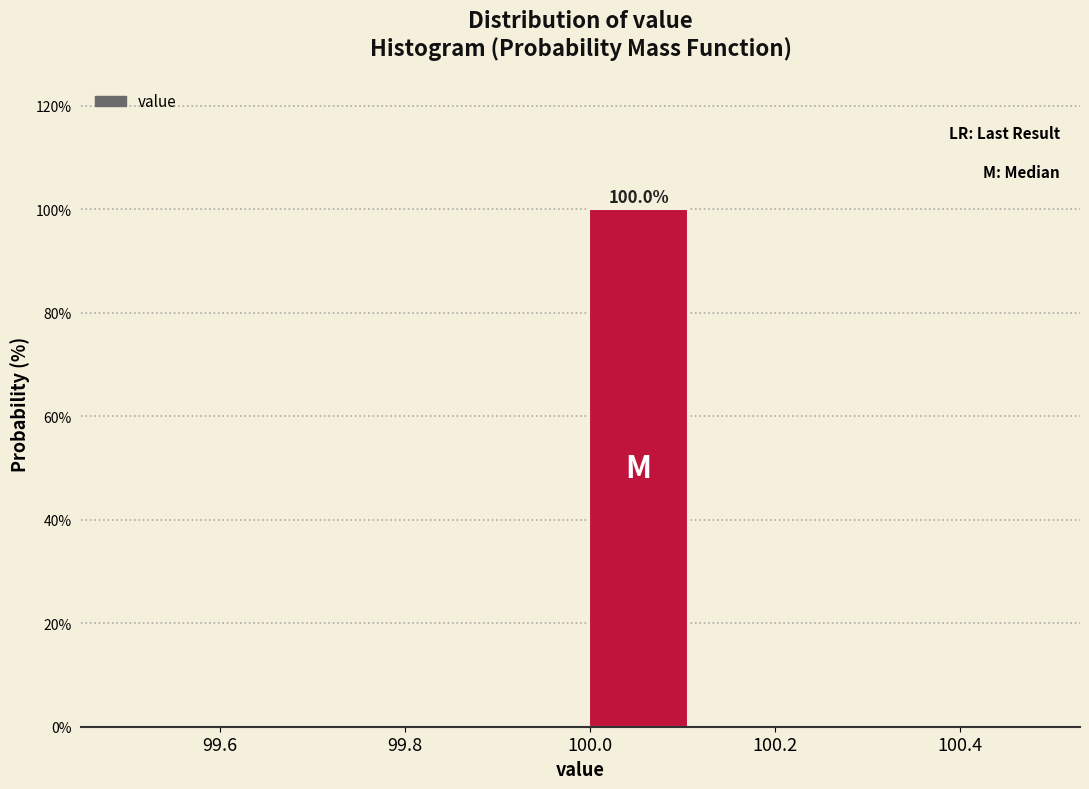

Over which range of the x-axis is the bar tallest?

99.990 to 100.115